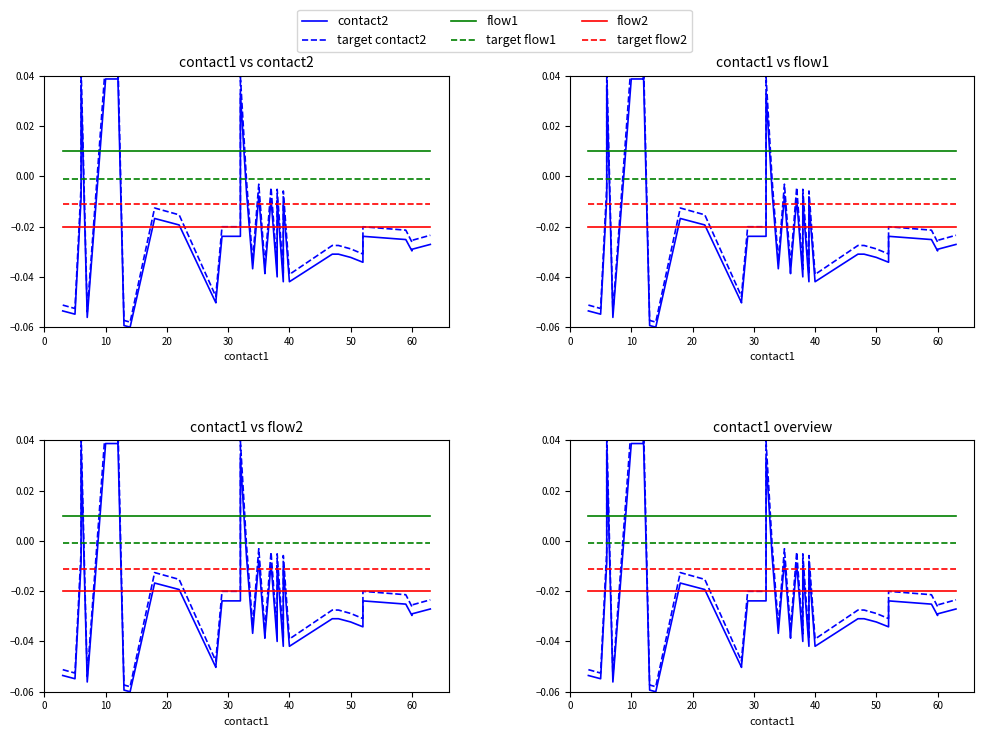

How many interior local valleys does the contact2 series have?

11